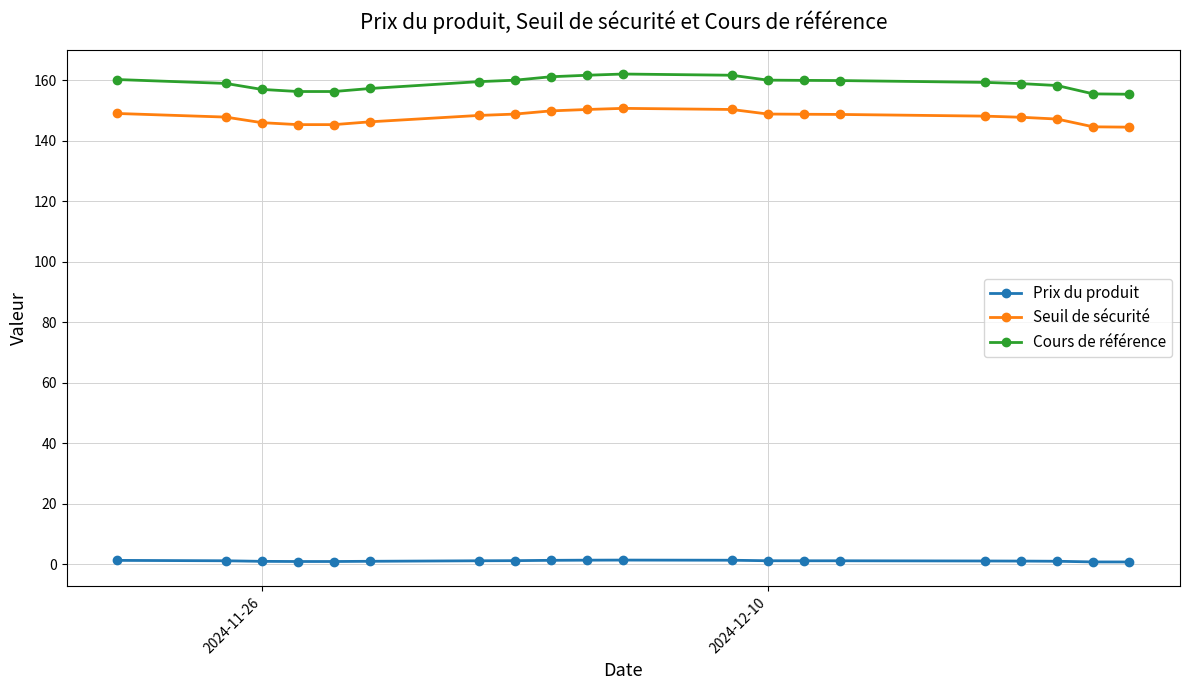

What is the smallest value displayed?

0.8